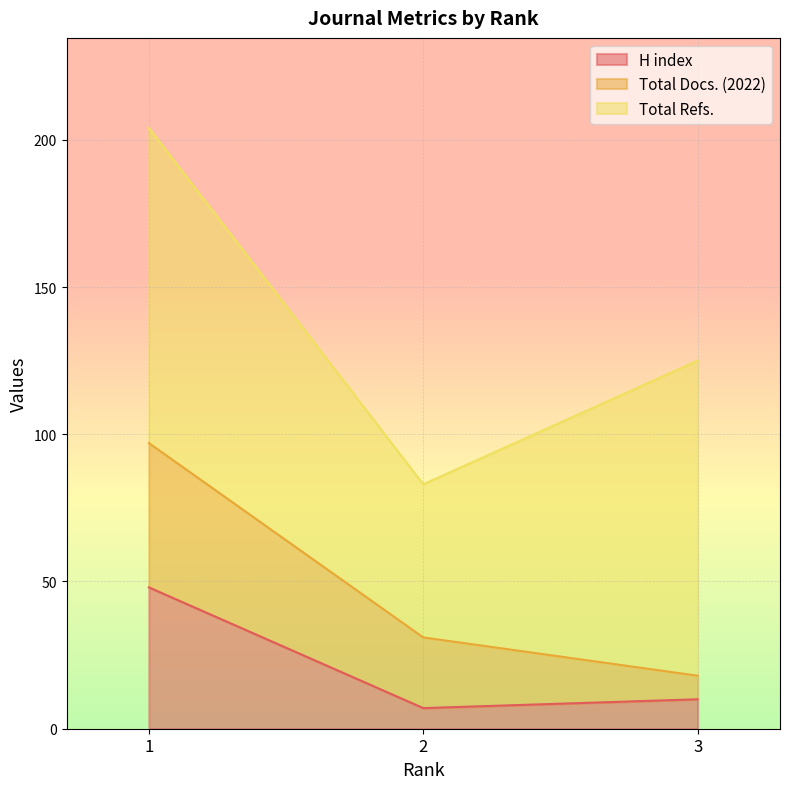

What is the difference between the maximum and minimum values in the Total Docs. (2022) series?

41